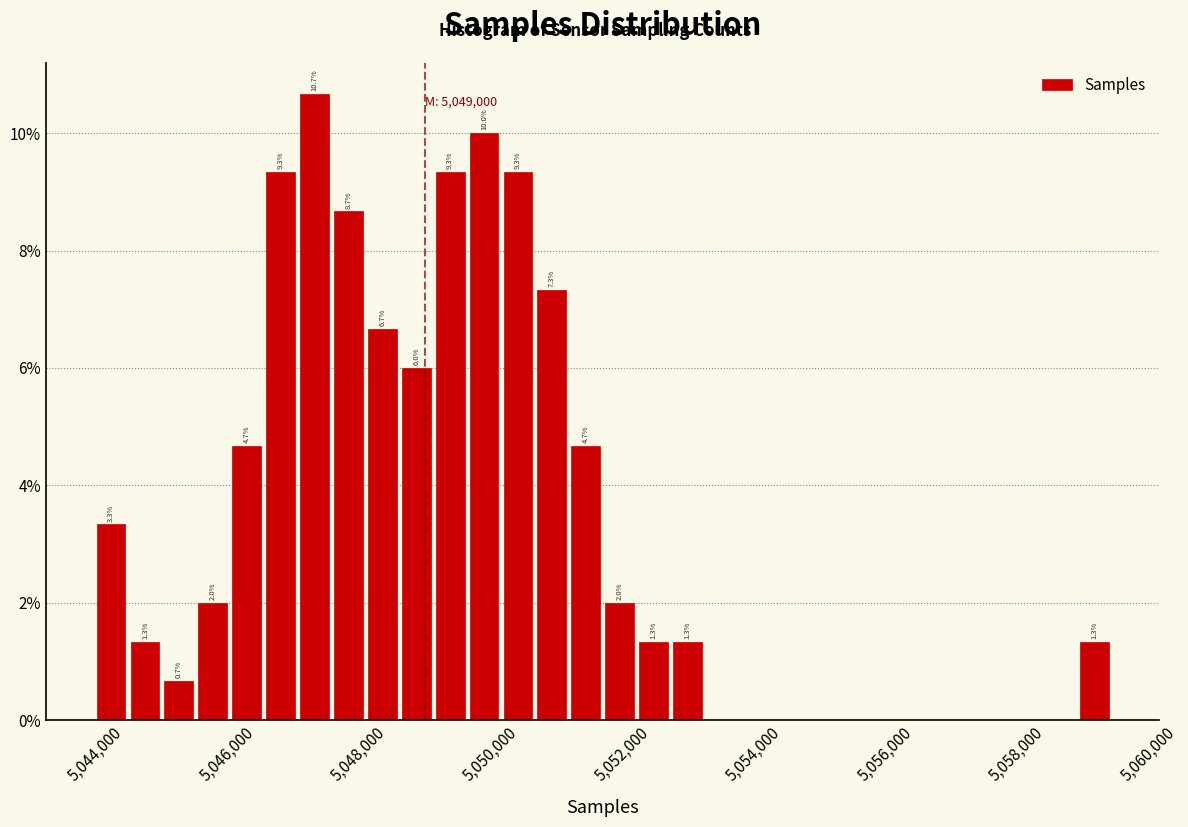

Read against the x-axis, roughly where is the centre of the tallest bar?

5047400